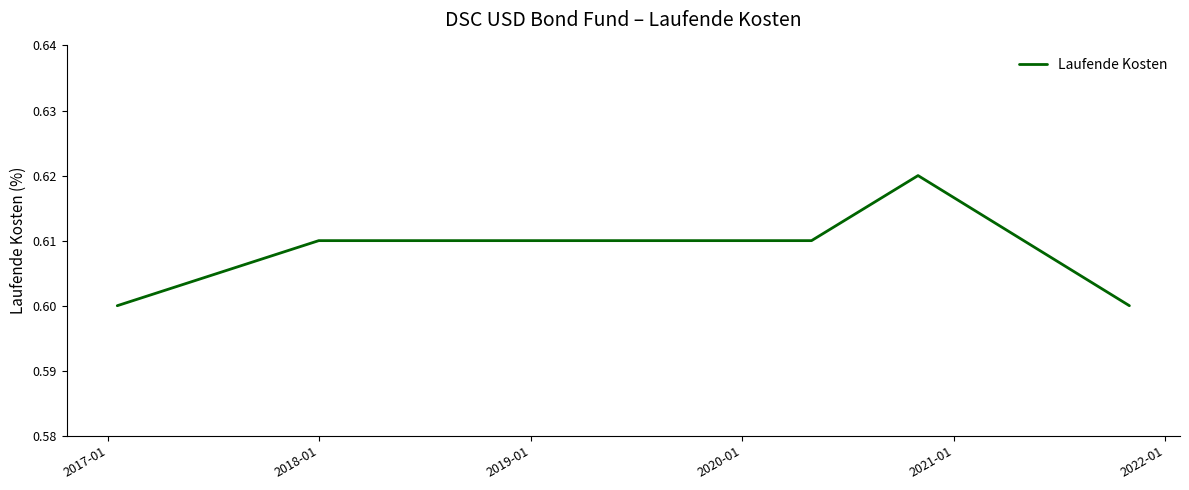

What is the sum of all values?

4.9